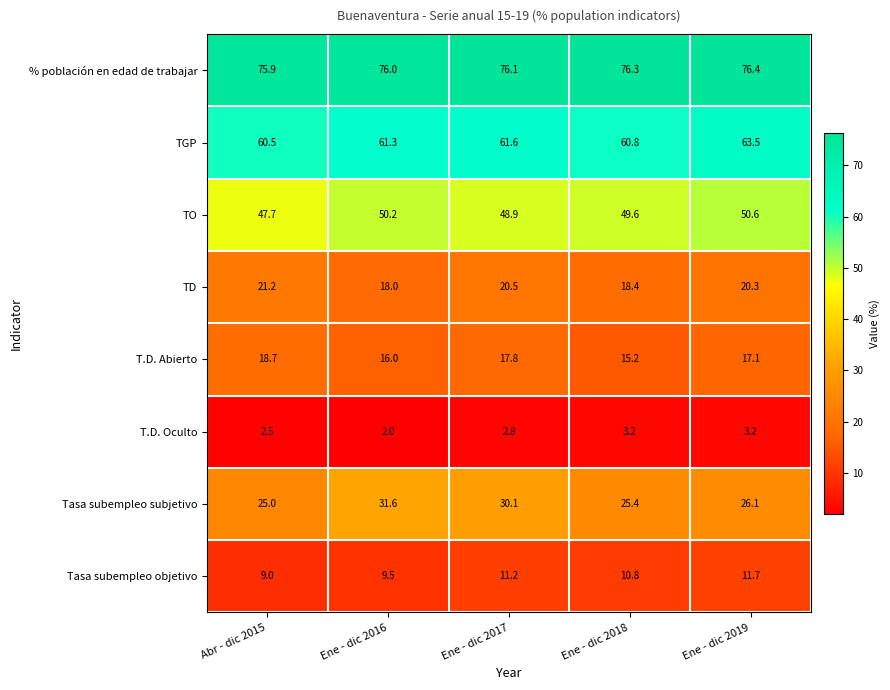

What is the difference between the highest and lowest values at Ene - dic 2019?

73.2